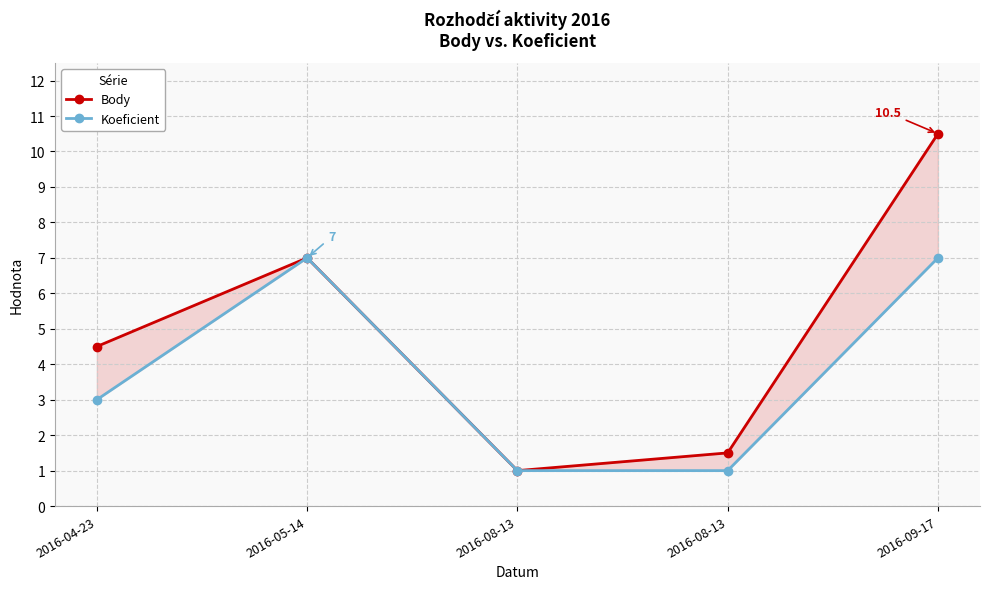

Rank the series by their maximum value, from lowest to highest.

Koeficient, Body